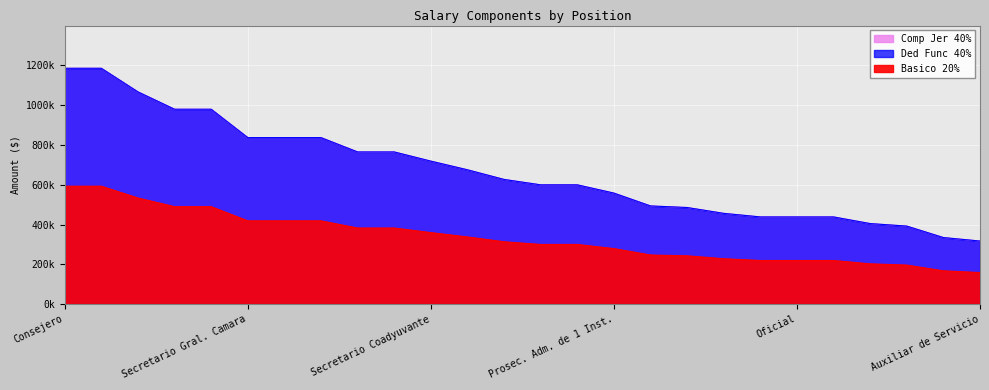

The Basico 20% series shows 309654.9 at Consejero. True or false?

False